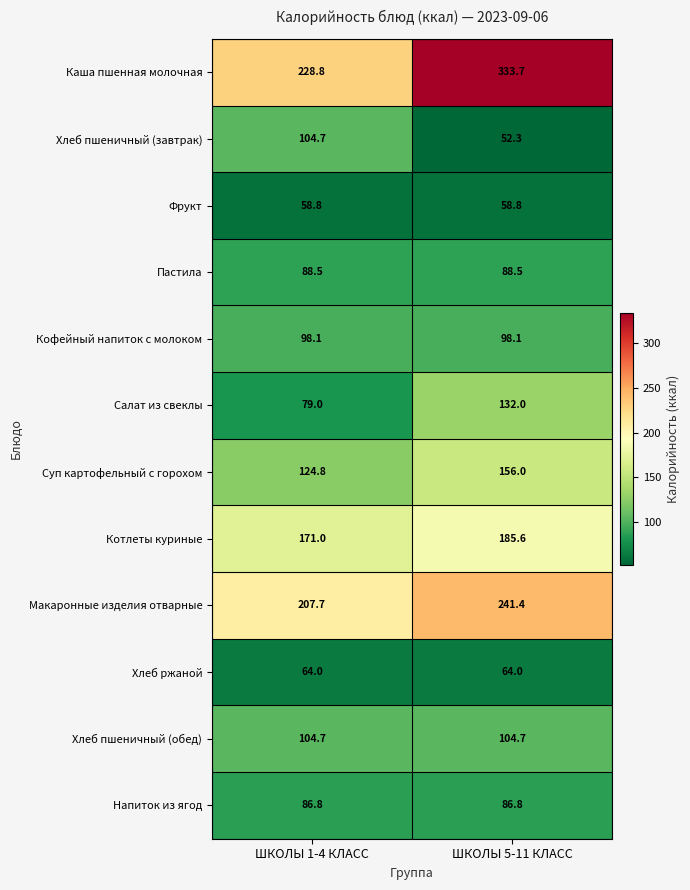

Reading left to right, extract all data points from this chart.

Каша пшенная молочная: 228.8	333.7
Хлеб пшеничный (завтрак): 104.7	52.3
Фрукт: 58.8	58.8
Пастила: 88.5	88.5
Кофейный напиток с молоком: 98.1	98.1
Салат из свеклы: 79.0	132.0
Суп картофельный с горохом: 124.8	156.0
Котлеты куриные: 171.0	185.6
Макаронные изделия отварные: 207.7	241.4
Хлеб ржаной: 64.0	64.0
Хлеб пшеничный (обед): 104.7	104.7
Напиток из ягод: 86.8	86.8